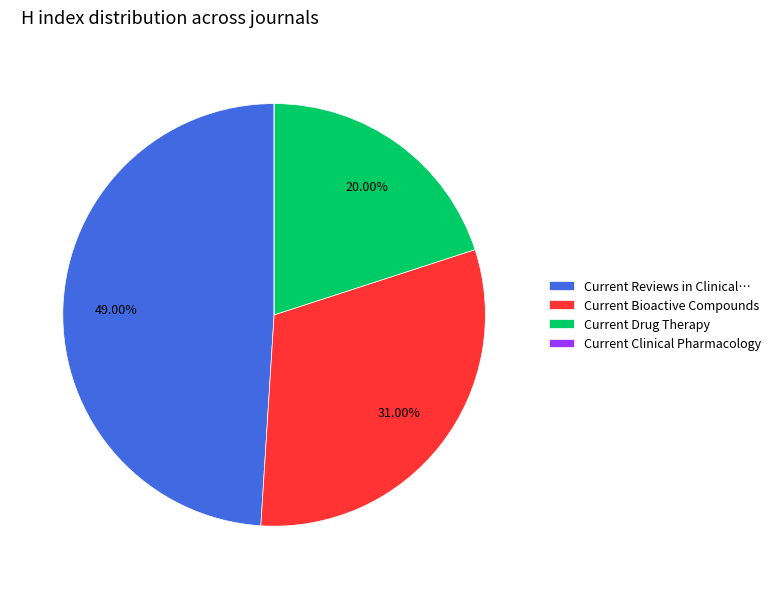

What is the largest slice in the pie chart?

Current Reviews in Clinical…